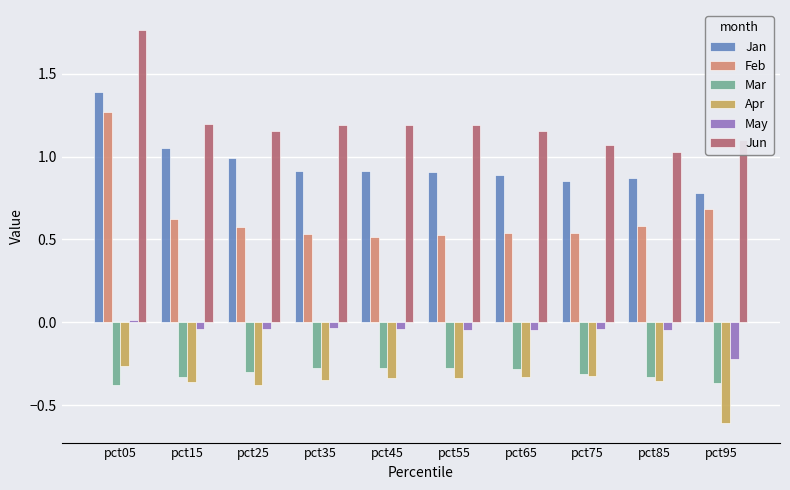

What is the smallest value displayed?

-0.6